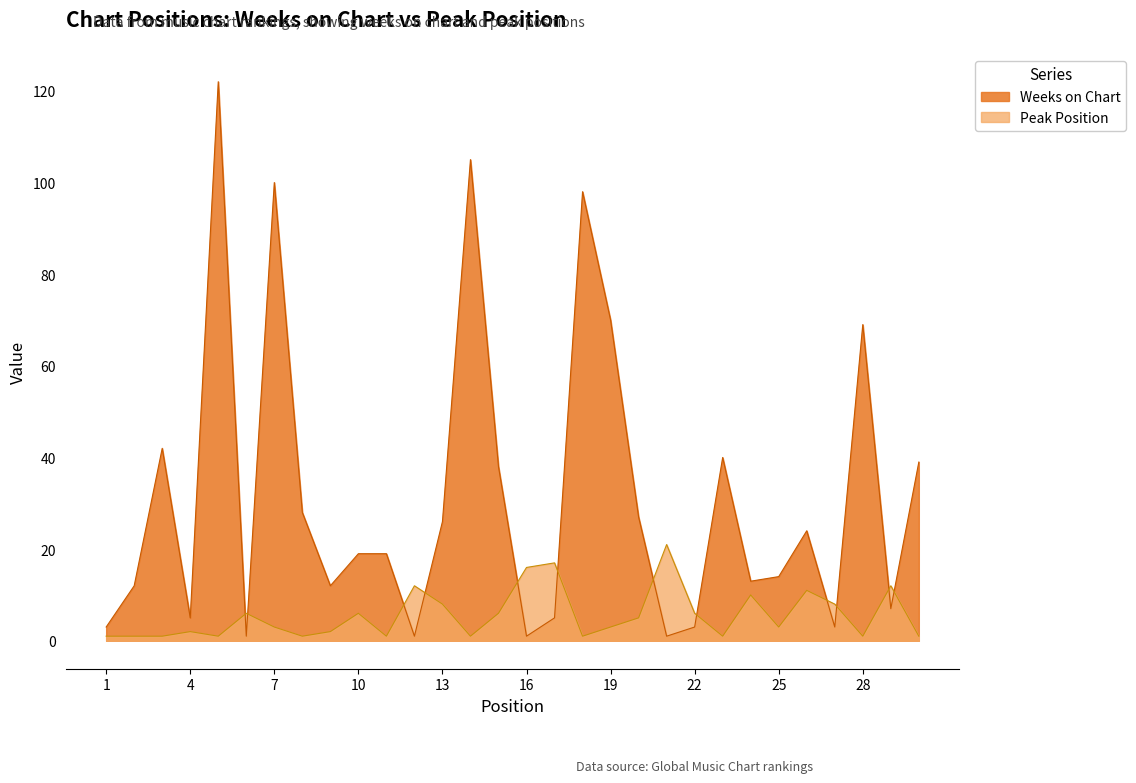

How many lines are shown in the chart?

2